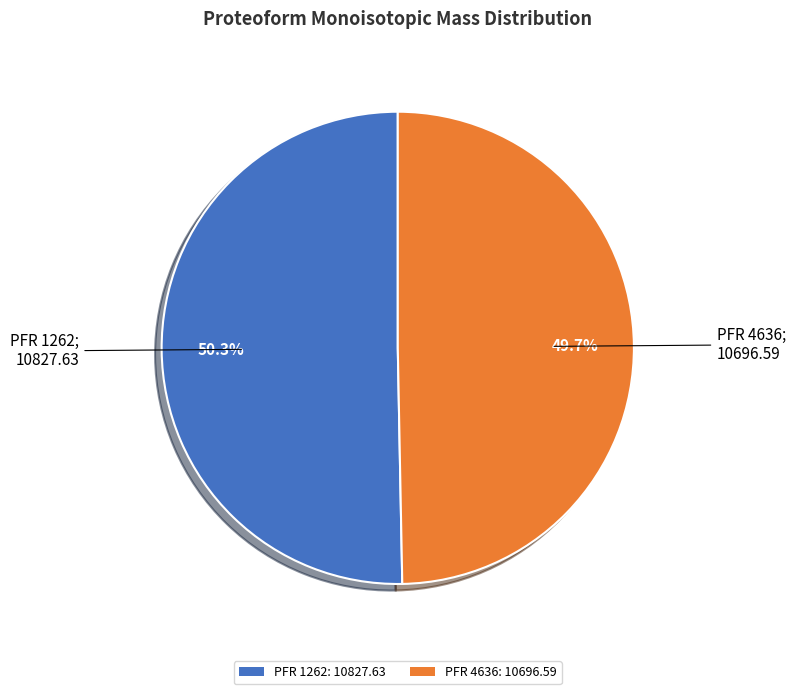

True or false: PFR 1262 accounts for 42% of the total.

False